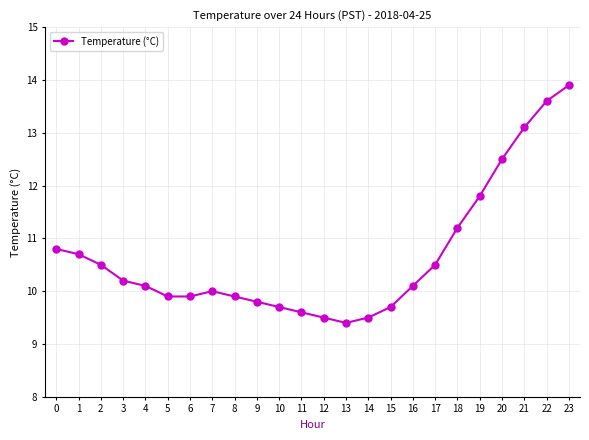

At which category does the chart reach its minimum across all series?

13